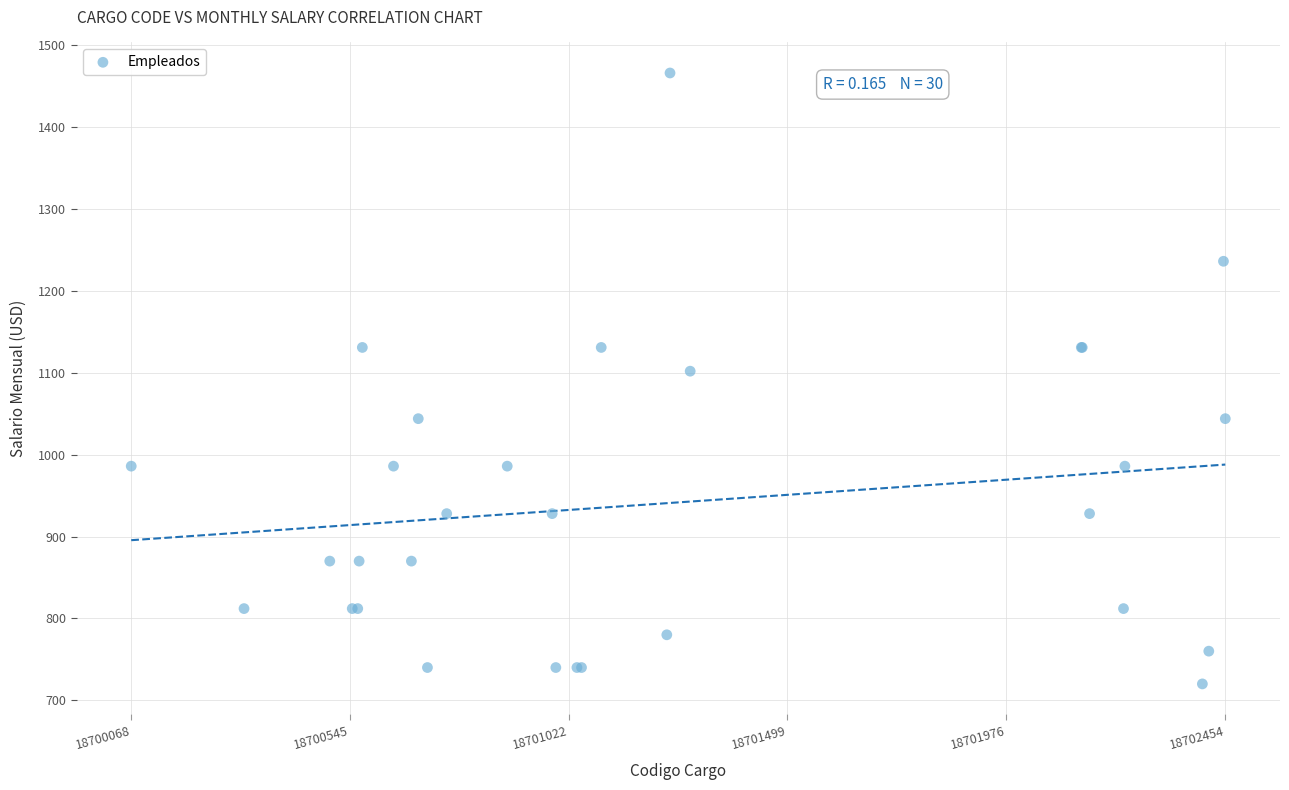

What Y value in the scatter plot is closest to 1093?

1102.0